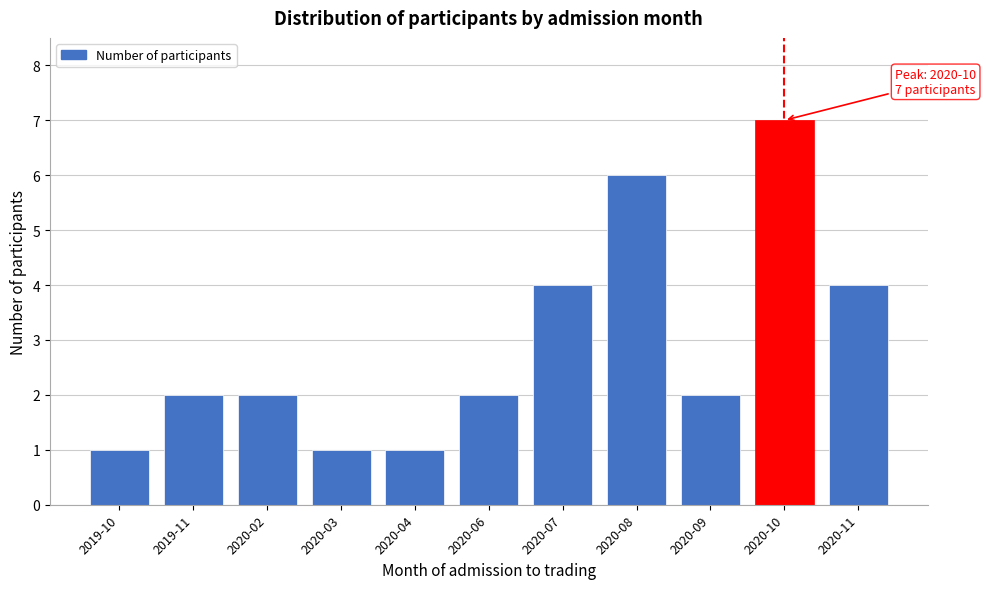

Reading right to left, transcribe all the data shown in this chart.

2020-11=4	2020-10=7	2020-09=2	2020-08=6	2020-07=4	2020-06=2	2020-04=1	2020-03=1	2020-02=2	2019-11=2	2019-10=1